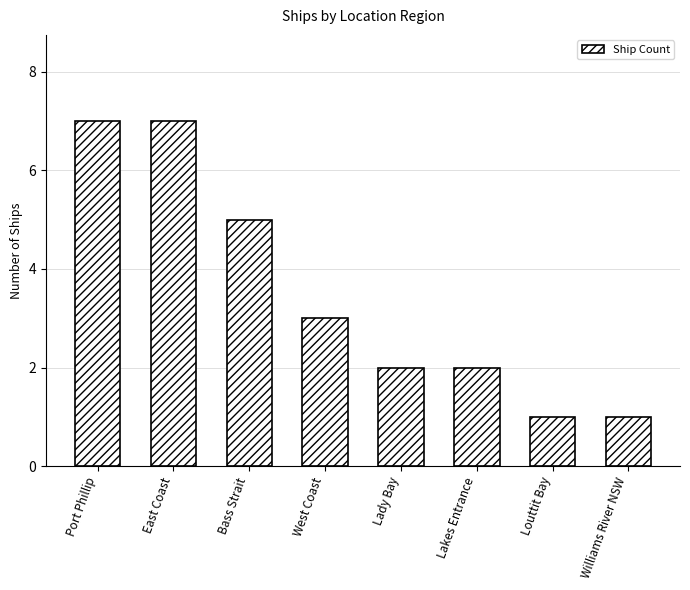

What is the change in value from Port Phillip to Lakes Entrance?

-5